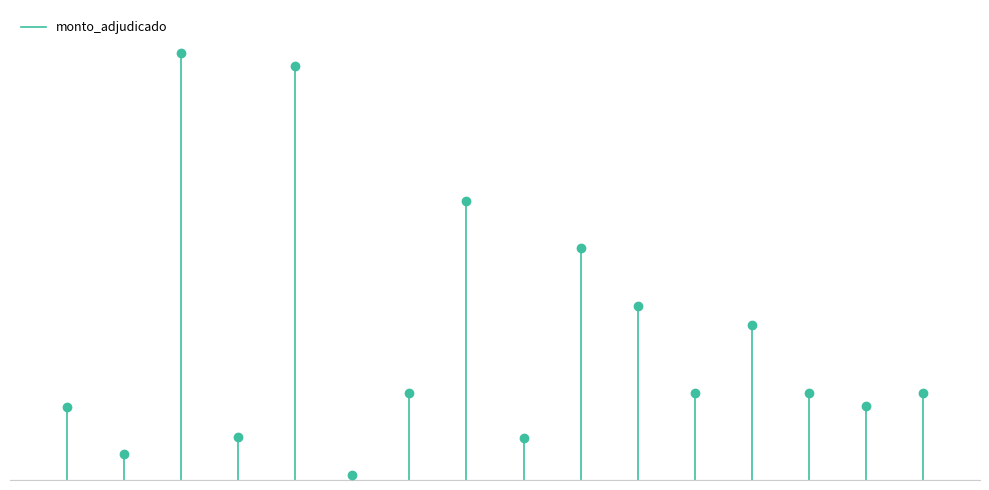

What is the maximum value shown in the chart?

250000000